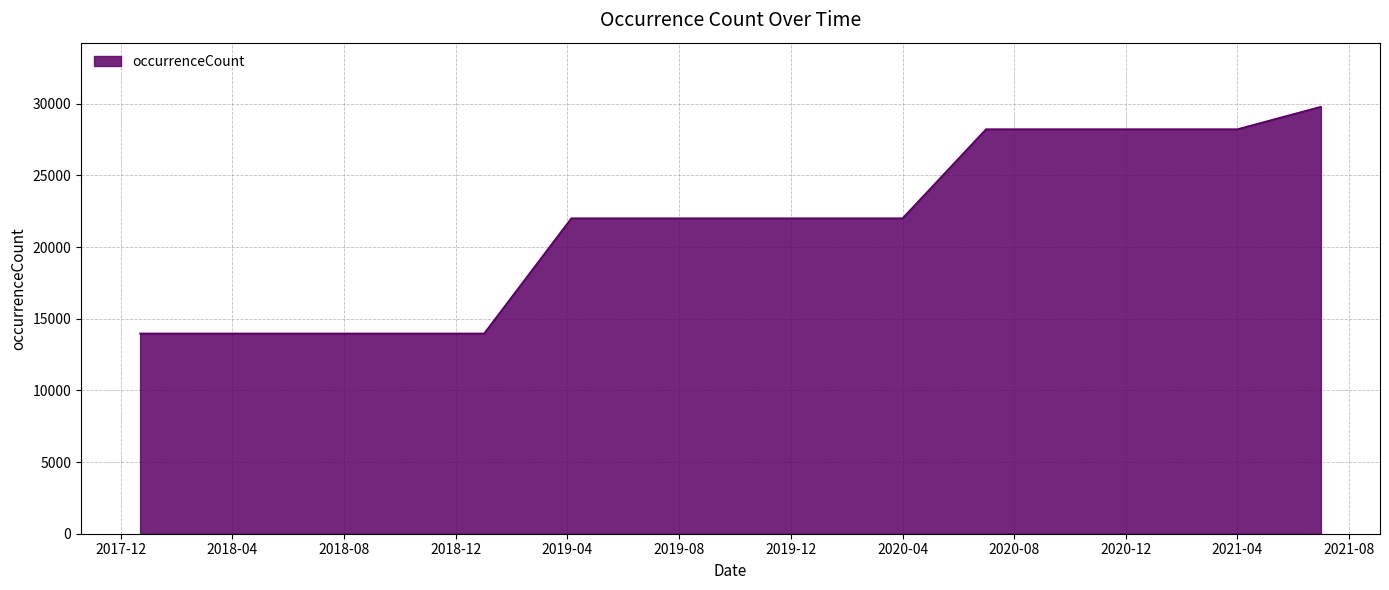

What is the average value?

21512